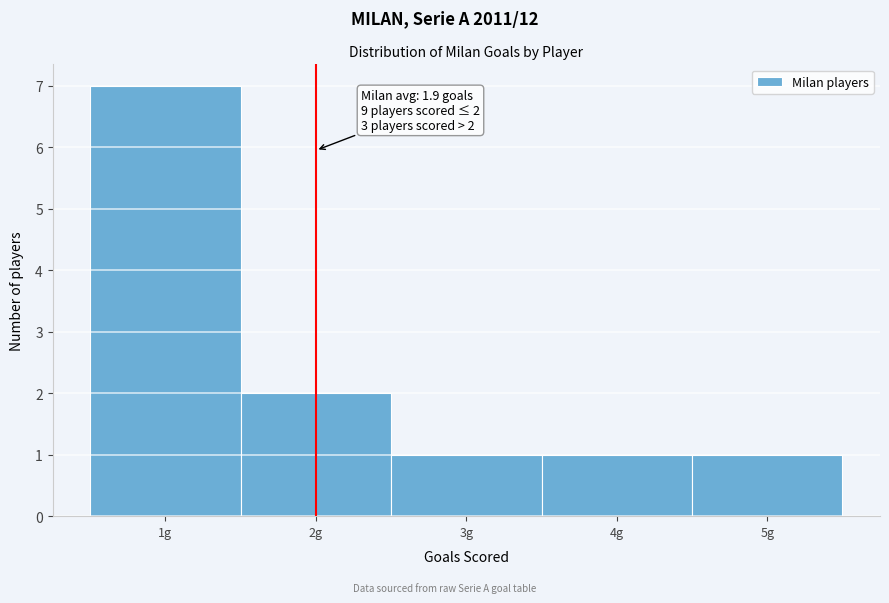

Over which range of the x-axis is the bar tallest?

0.5 to 1.5